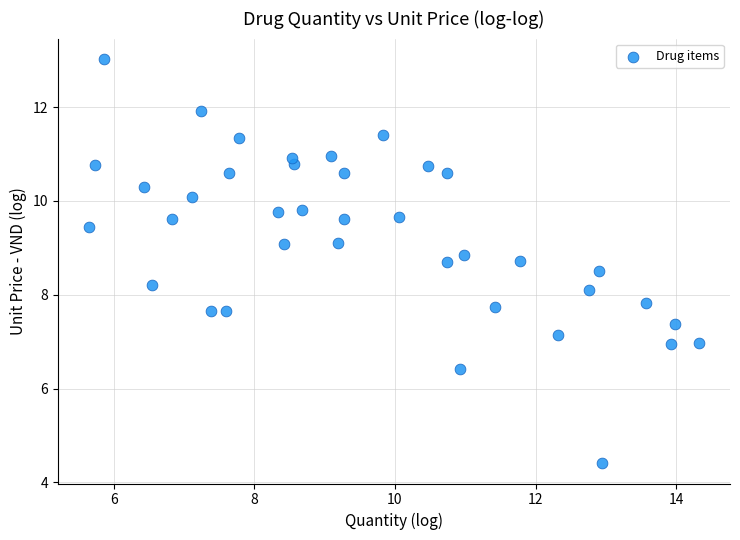

What is the range of X values (max minus min)?

8.7